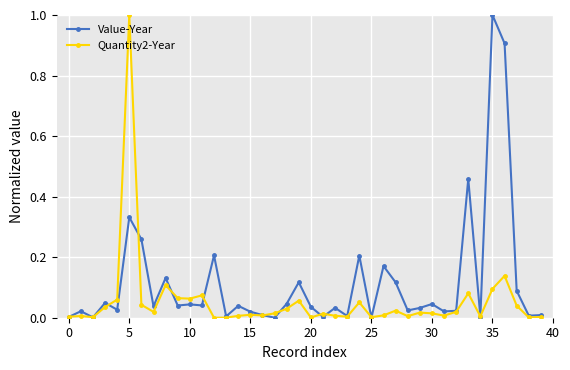

Count the number of data series in this chart.

2